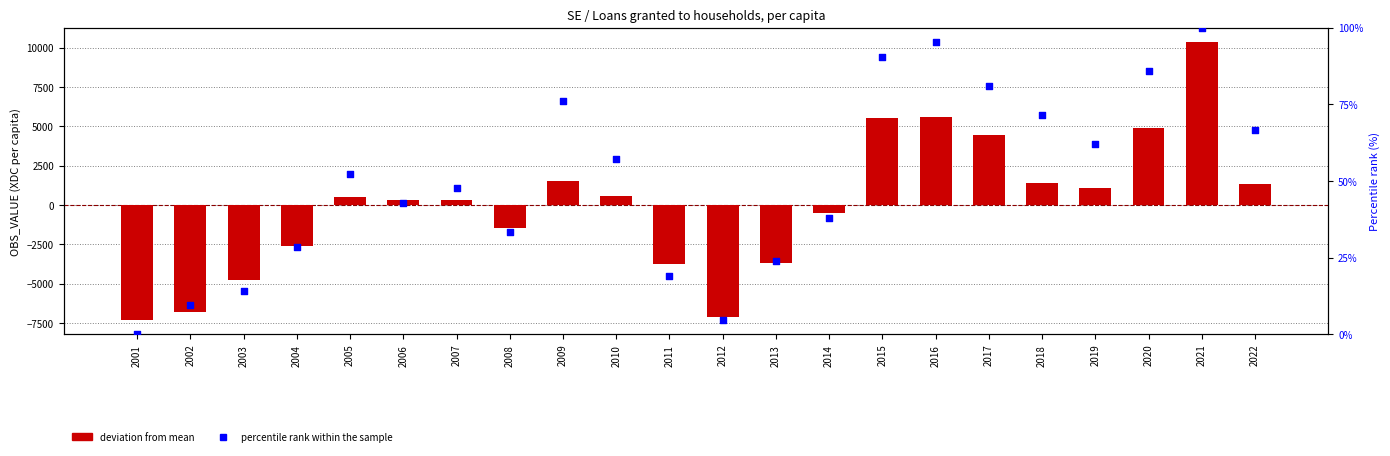

At which category is the sum across all series the highest?

2021